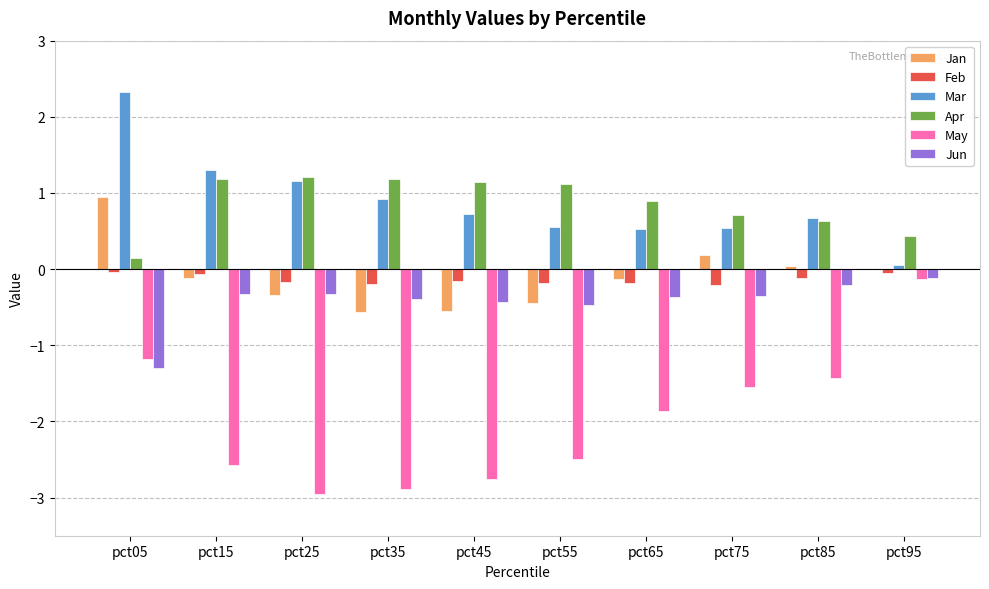

At which label does May reach its peak?

pct95